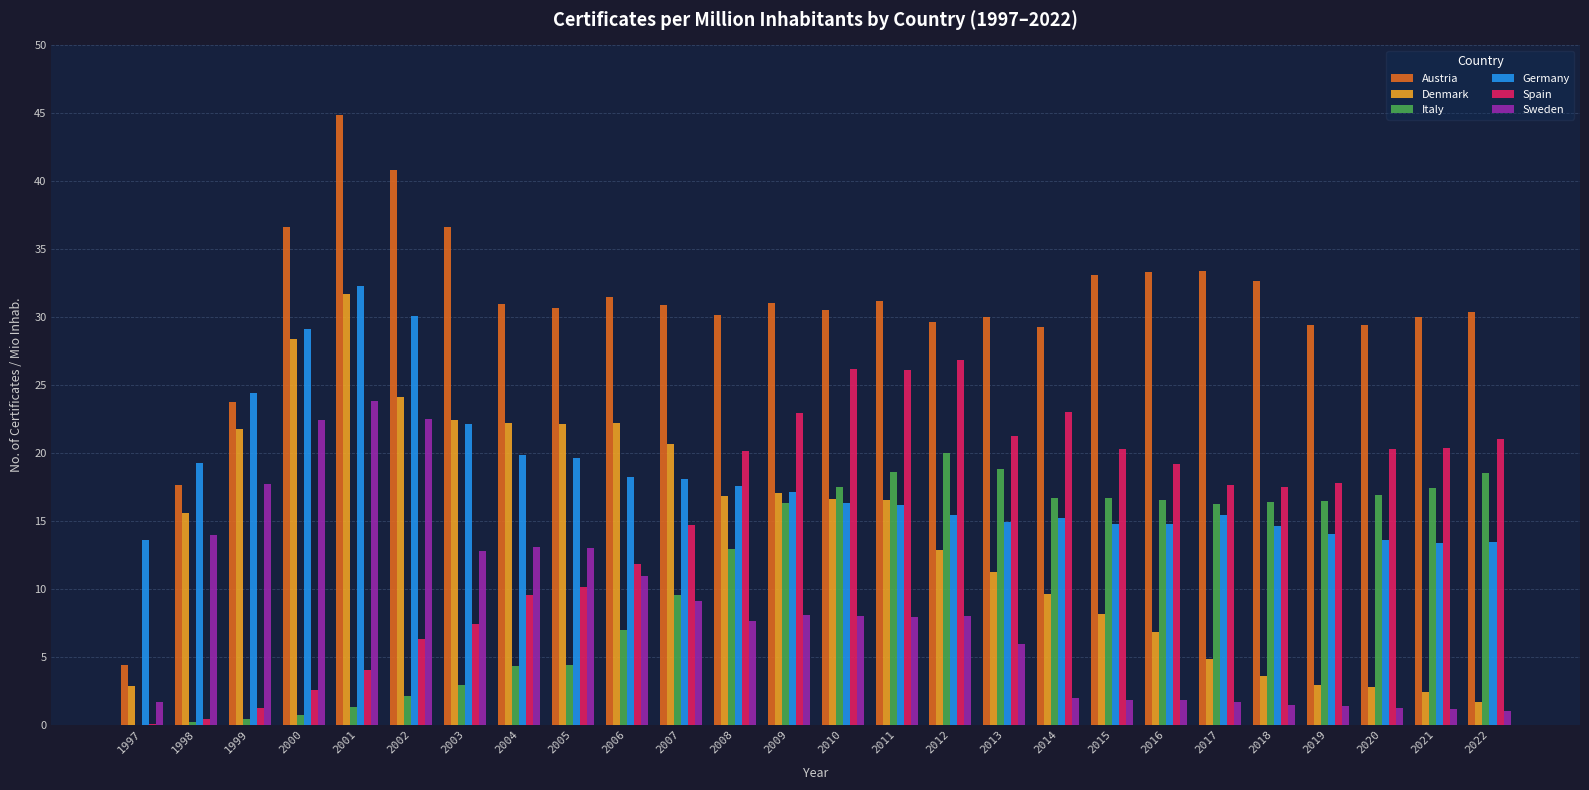

At which label does Spain first exceed 17?

2008